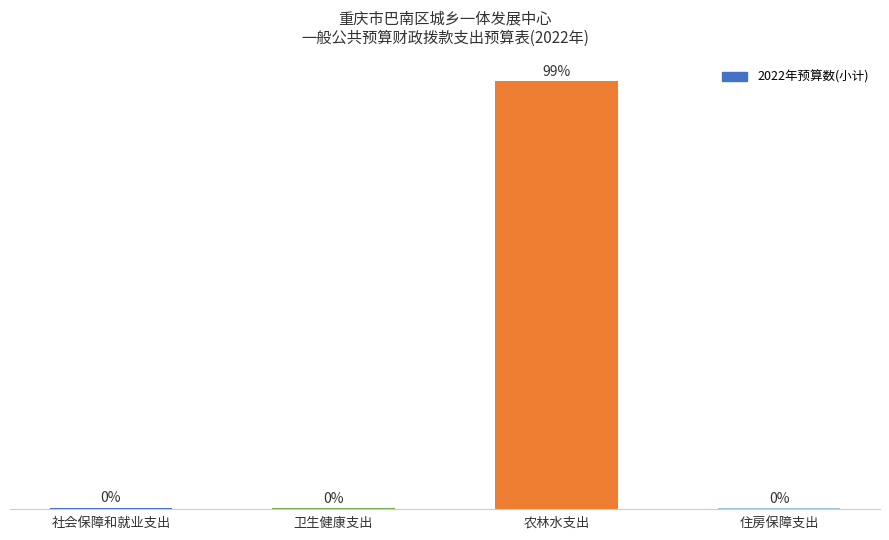

Are the bars horizontal?

No